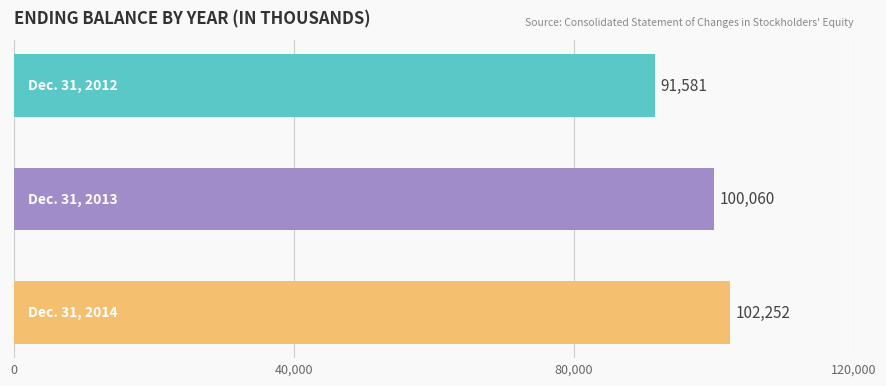

Does the chart contain any negative values?

No